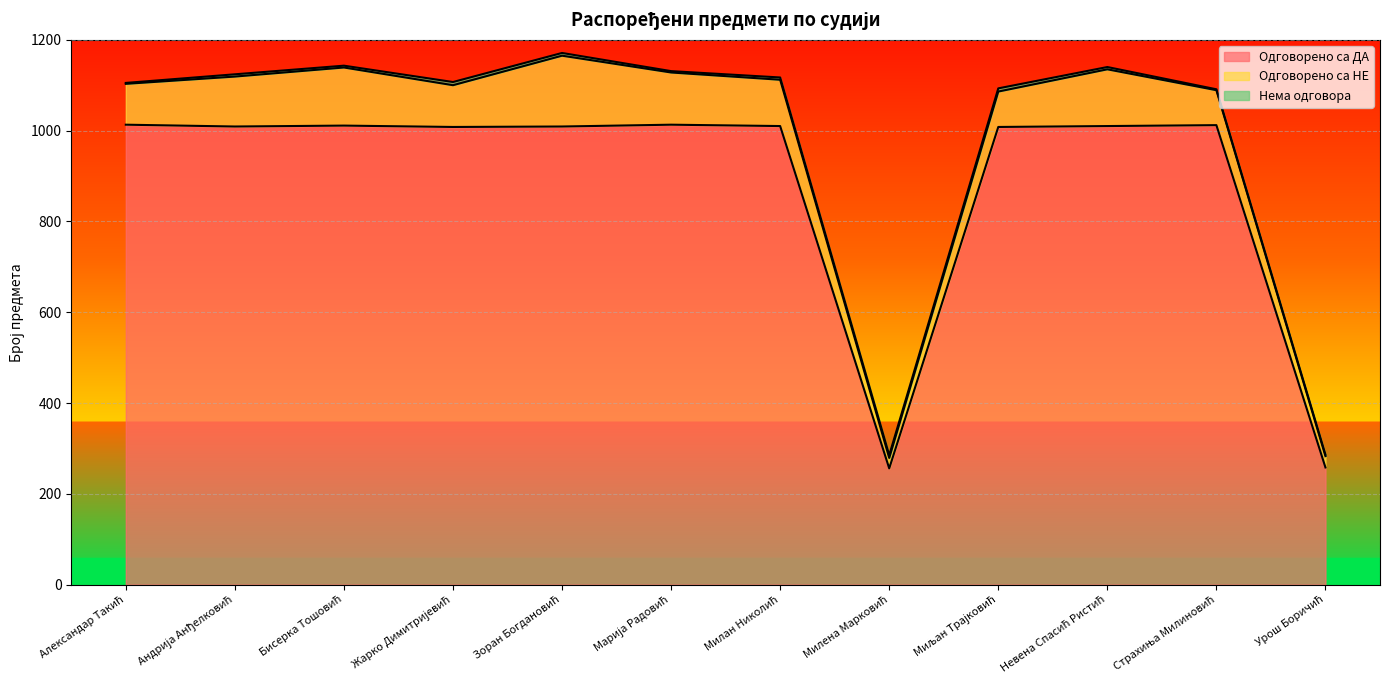

True or false: Нема одговора has more than 1 points higher than both neighbors.

True